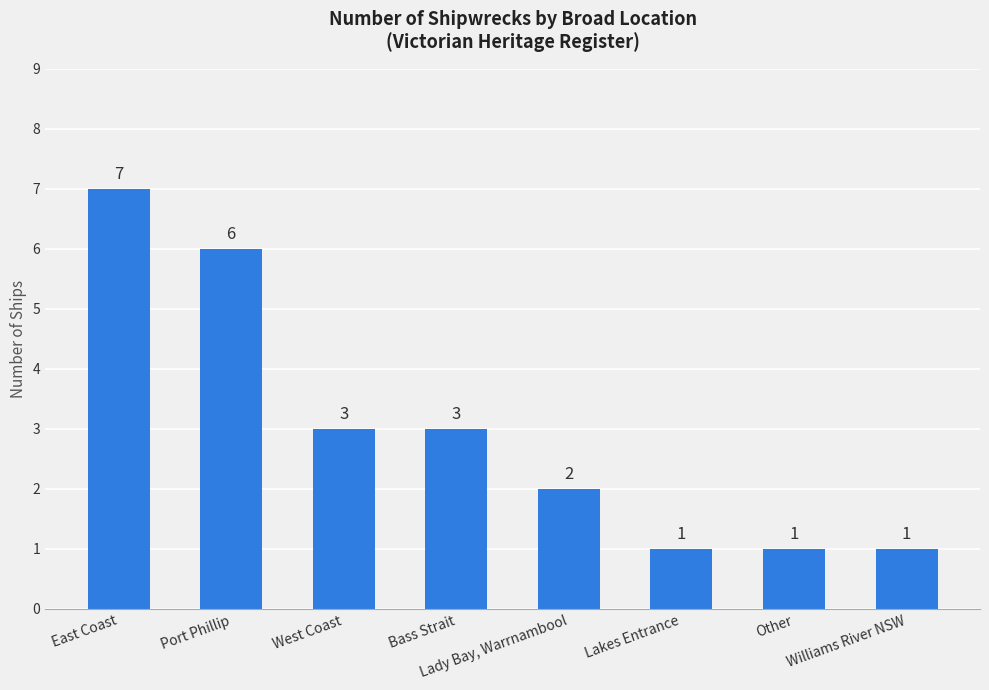

At which label does the data first exceed 3?

East Coast